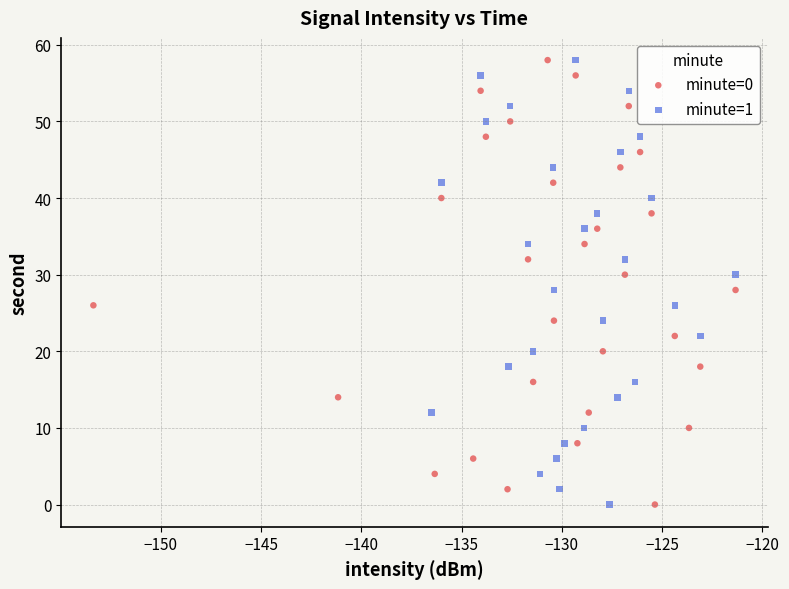

What are all the series names shown in the legend?

minute=0, minute=1